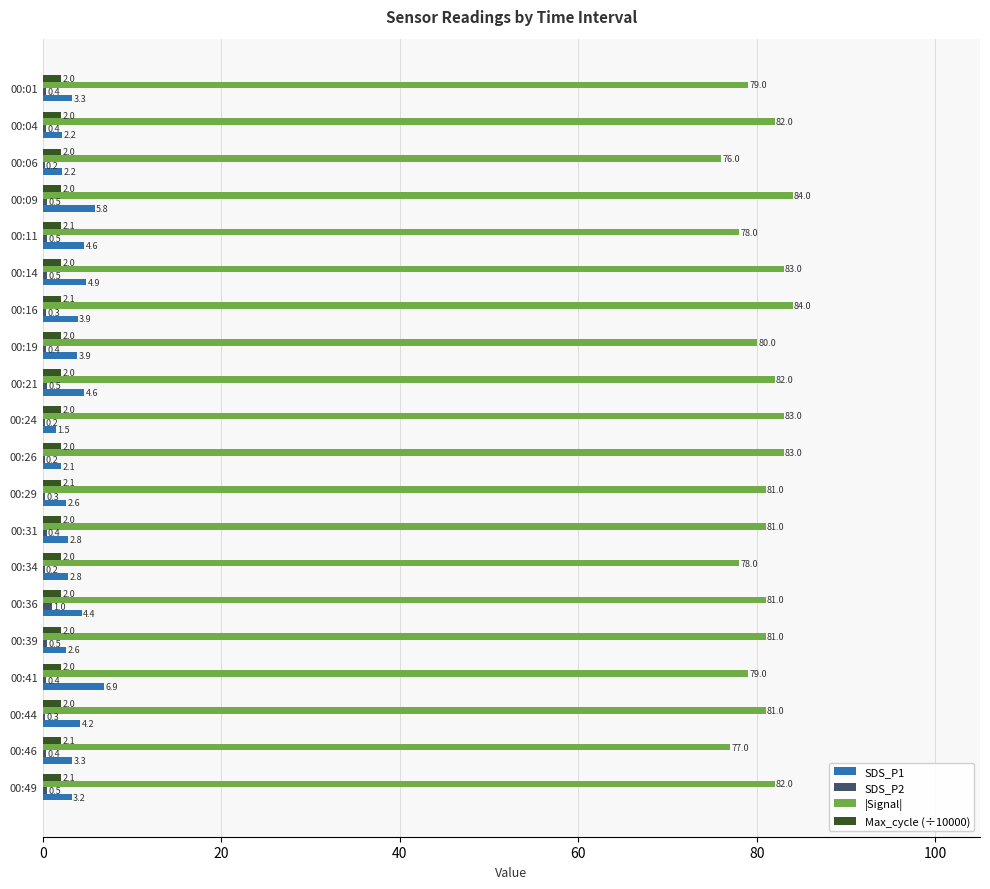

Where is |Signal| nearest to the value 80?

00:19